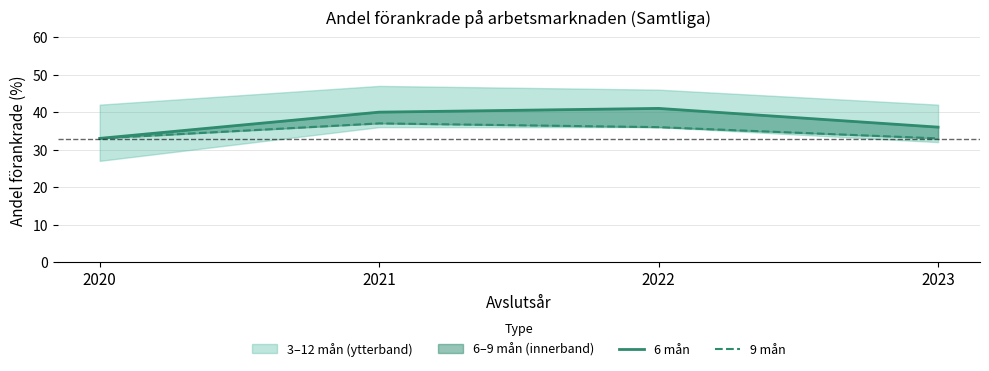

True or false: 9 mån has more than 2 interior local peaks.

False